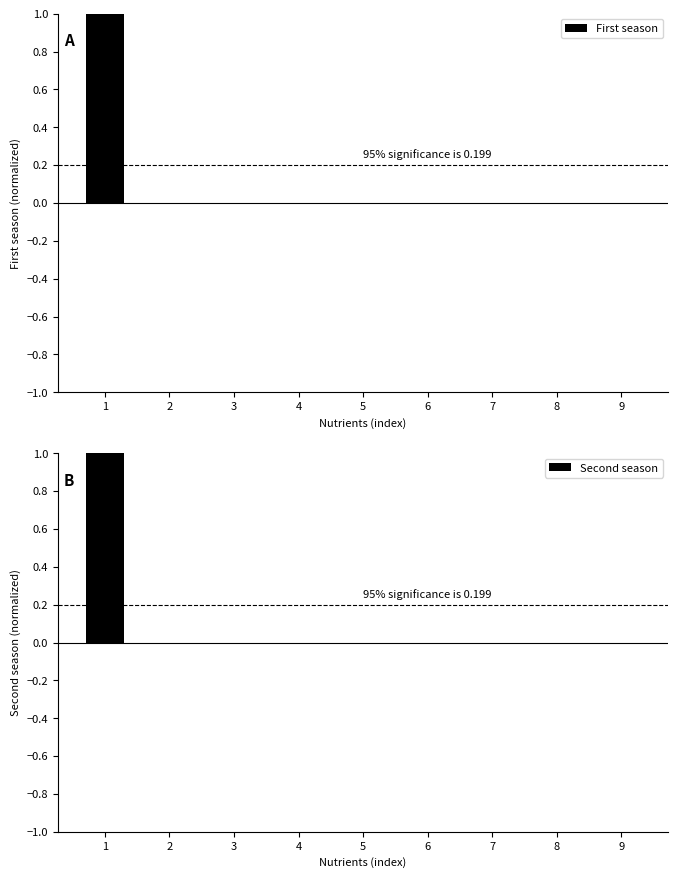

True or false: Second season has a value of 0.0 at 3.

True